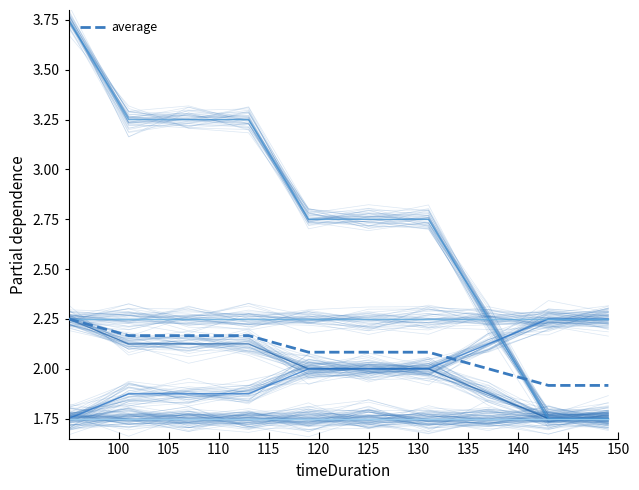

At how many categories does at least one series exceed 1?

10